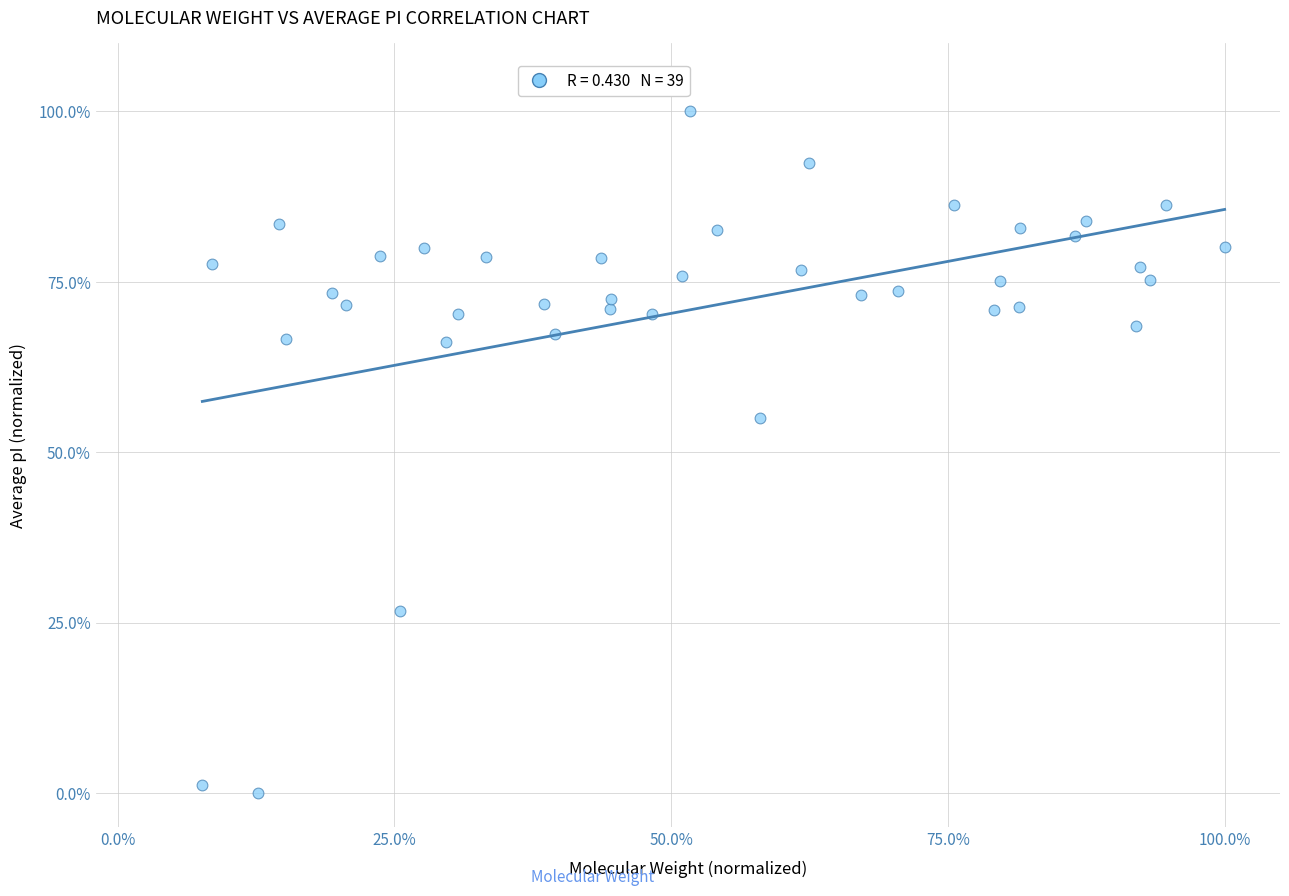

What is the range of Y values (max minus min)?

100.0